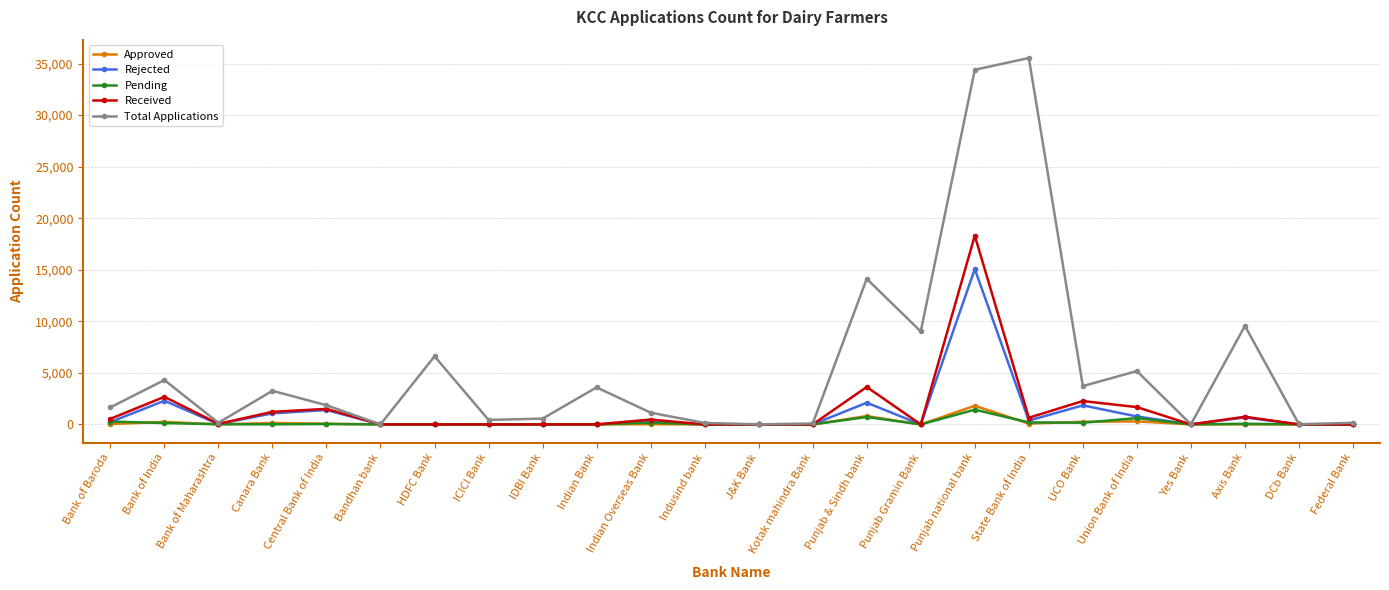

At which category does the chart reach its peak across all series?

State Bank of India